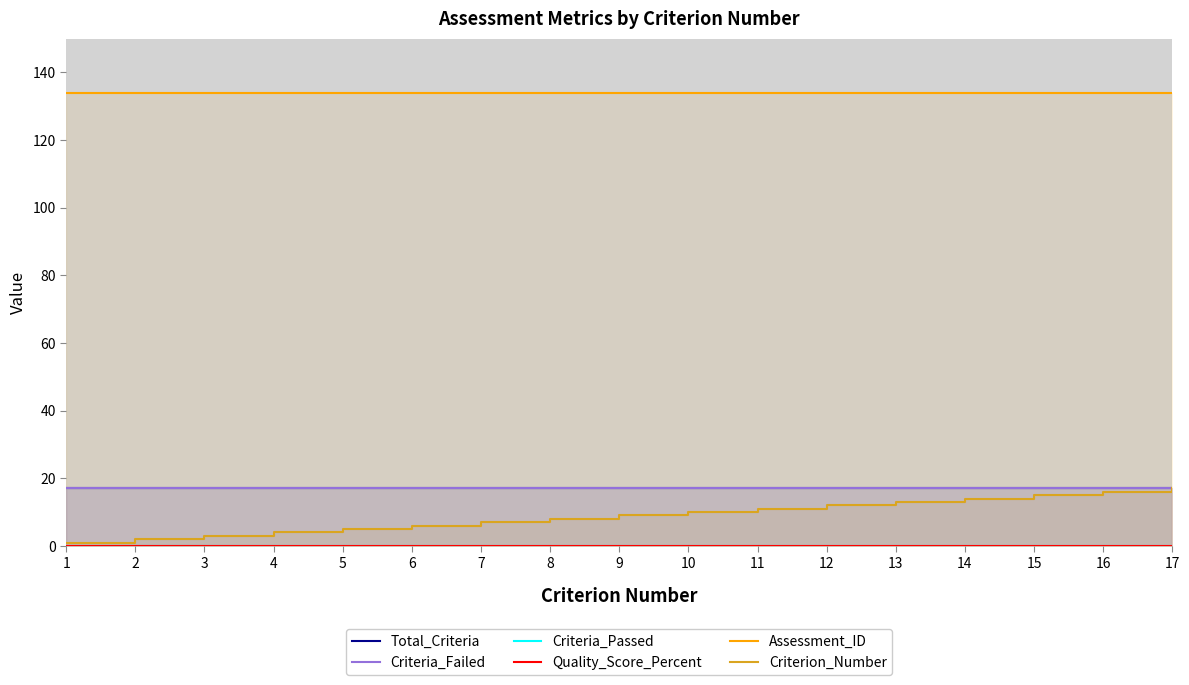

What is the difference between the Criterion_Number values at 7 and 9?

2